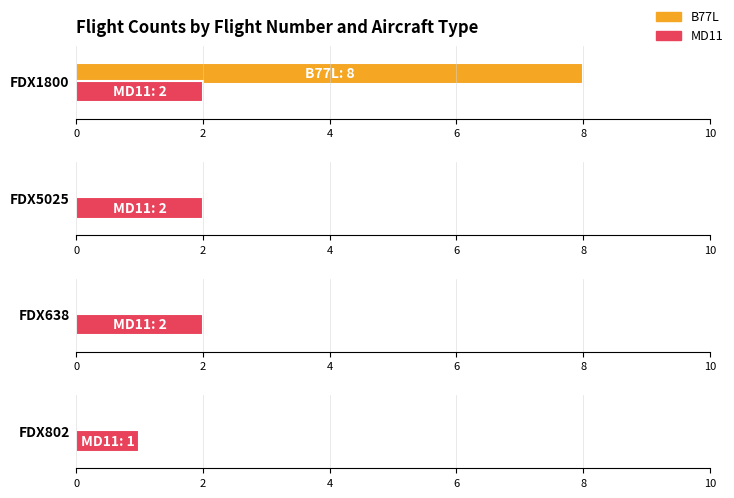

Rank the series at FDX1800 from highest to lowest value.

B77L, MD11